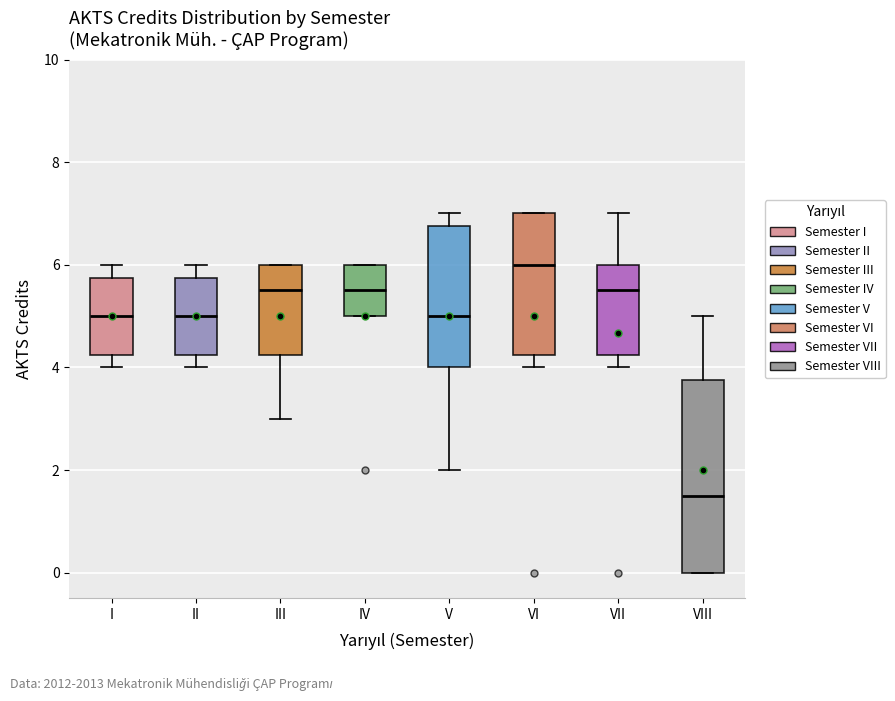

Comparing the boxes themselves (not the whiskers), which one is the tallest?

VIII